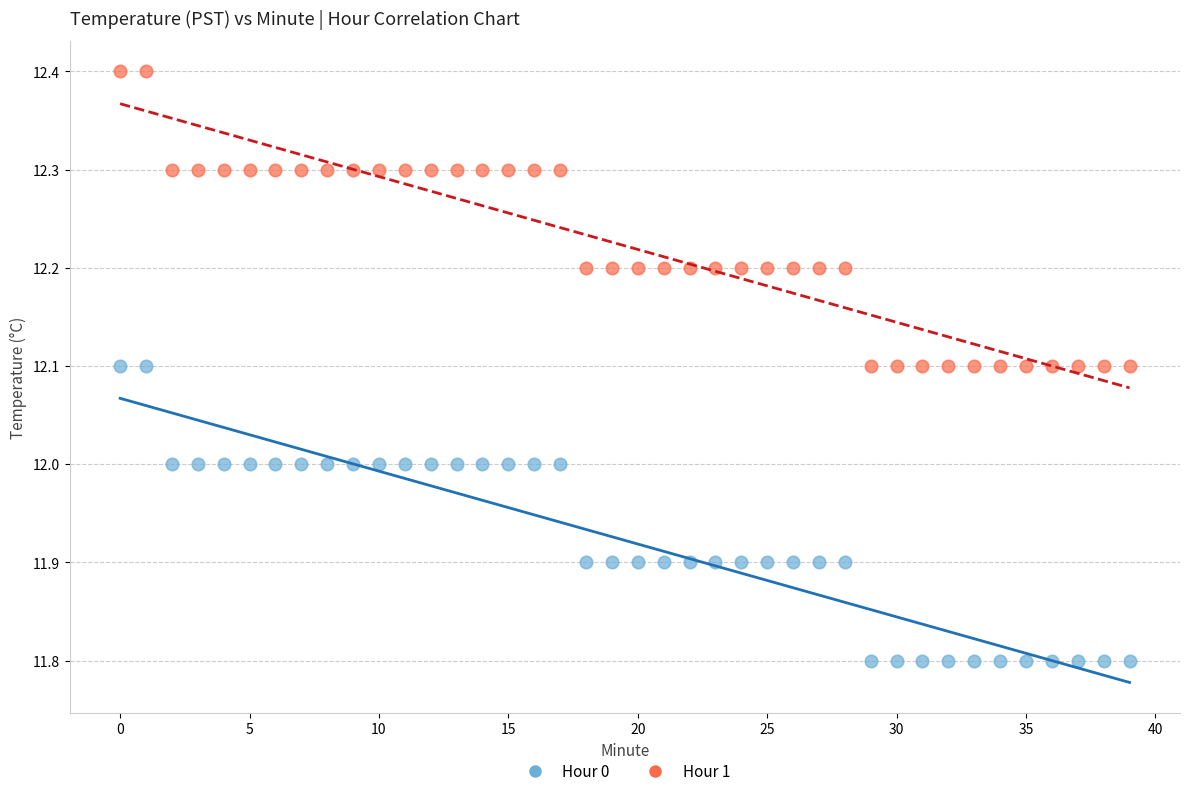

Across all data points, what is the range of Y values (max minus min)?

0.6